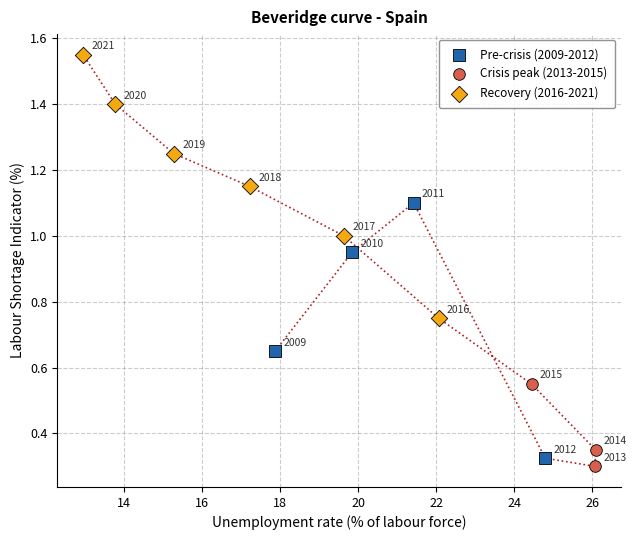

Which series reaches the maximum Y coordinate?

Recovery (2016-2021)